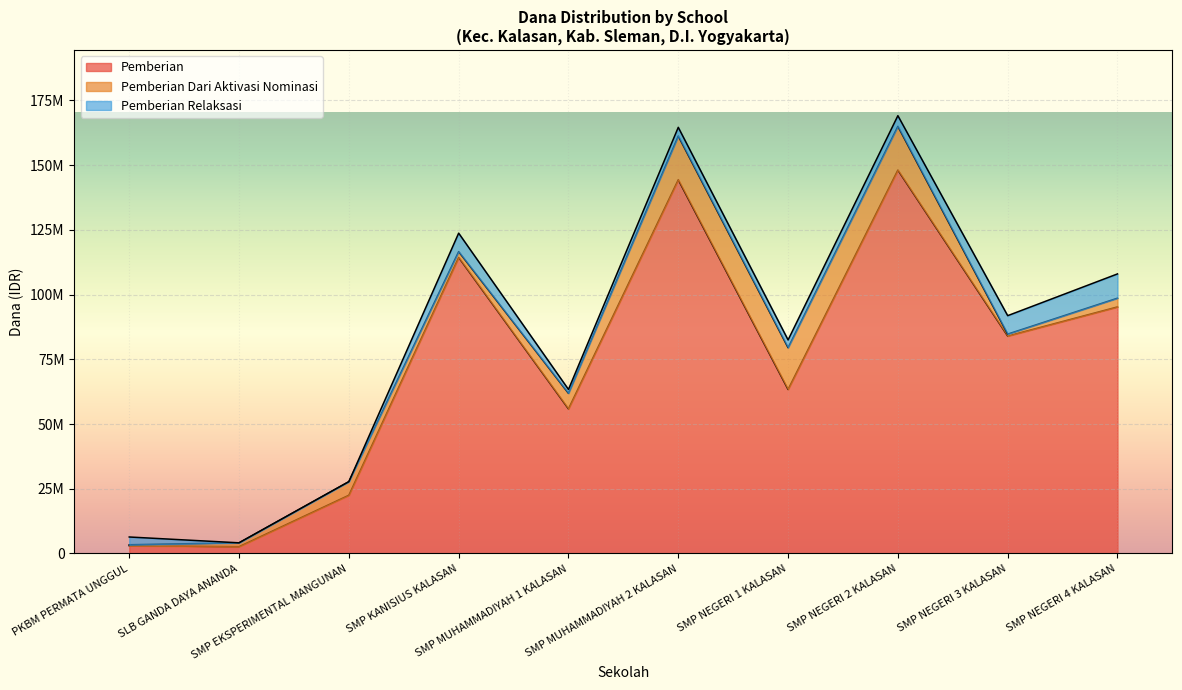

Is it true that Siswa Disalurkan equals 108000000 at SMP NEGERI 4 KALASAN?

True